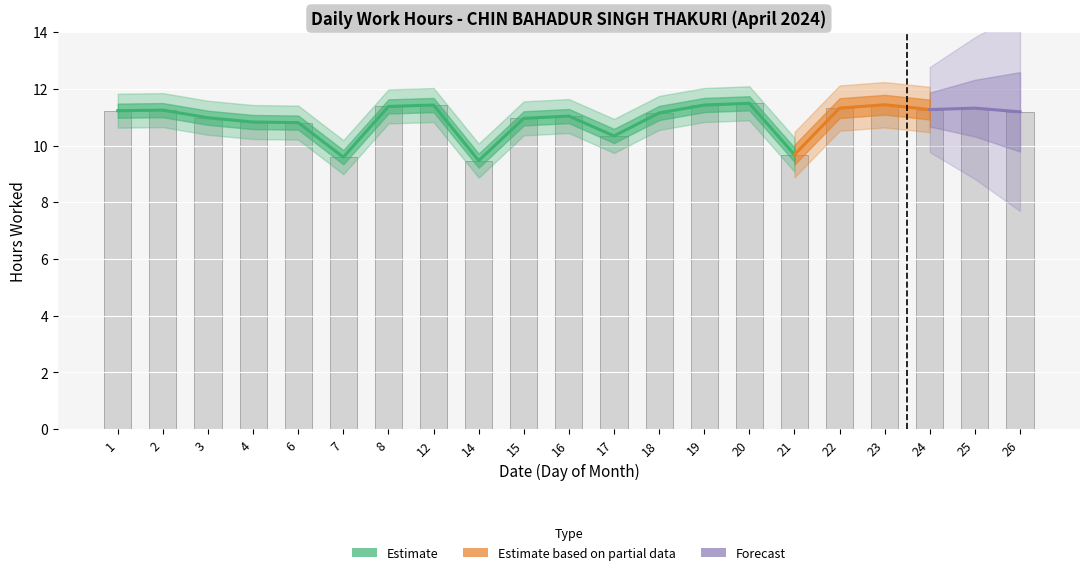

Count the number of categories in the chart.

21